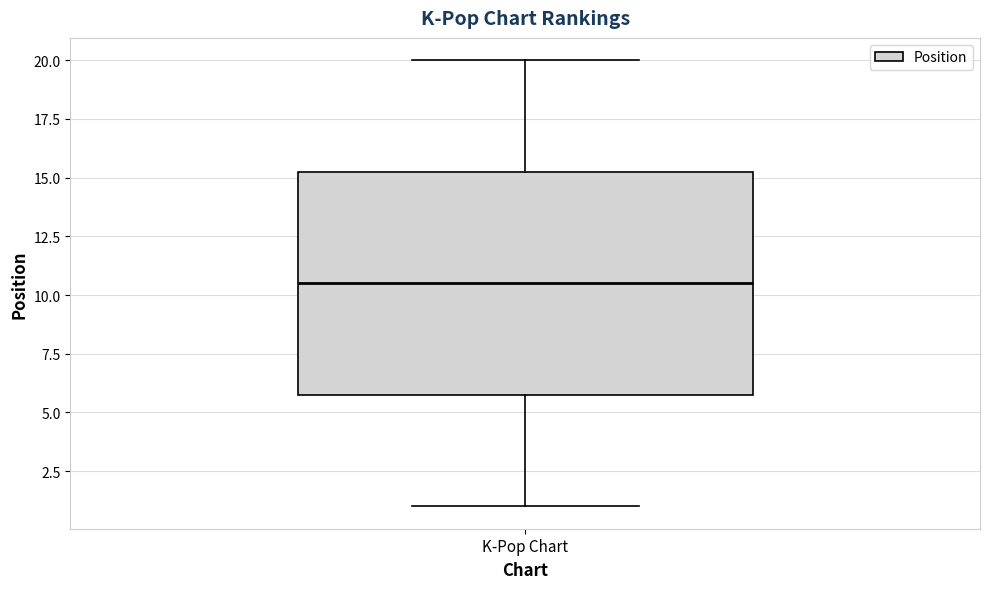

Transcribe this box plot: give where the median line is, the range the box spans, and where the two whiskers end, as read against the y-axis. The values are not printed on the chart, so give them approximately, as read against the axis.

median 10.5, box 6.0 to 15.5, whiskers 1.0 to 20.0